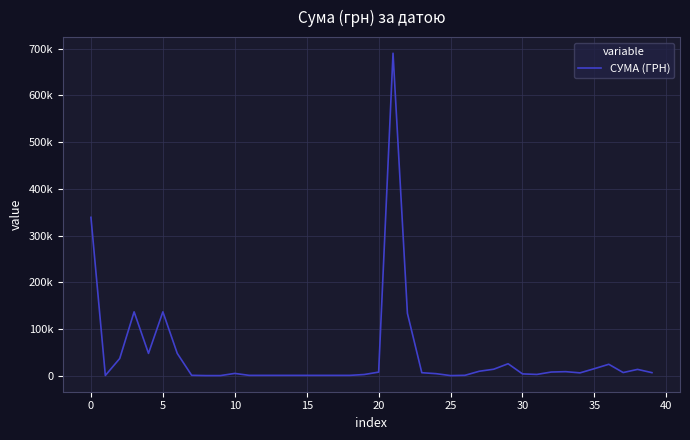

Is this an area chart (filled region under the line)?

No